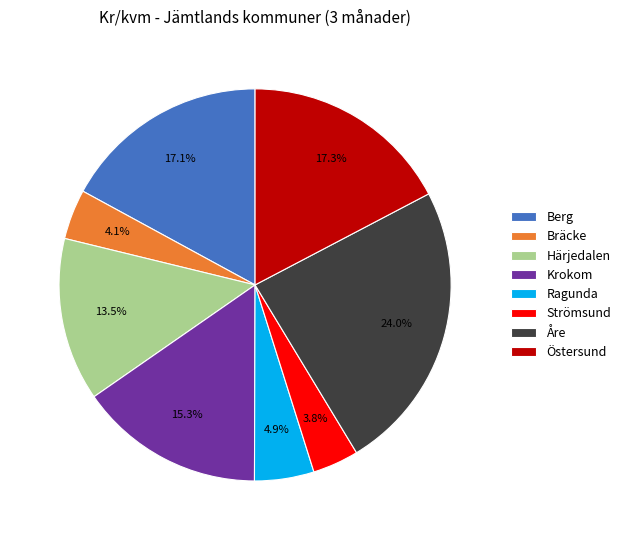

To the nearest percent, what is the difference between the Östersund and Härjedalen slice percentages?

4%